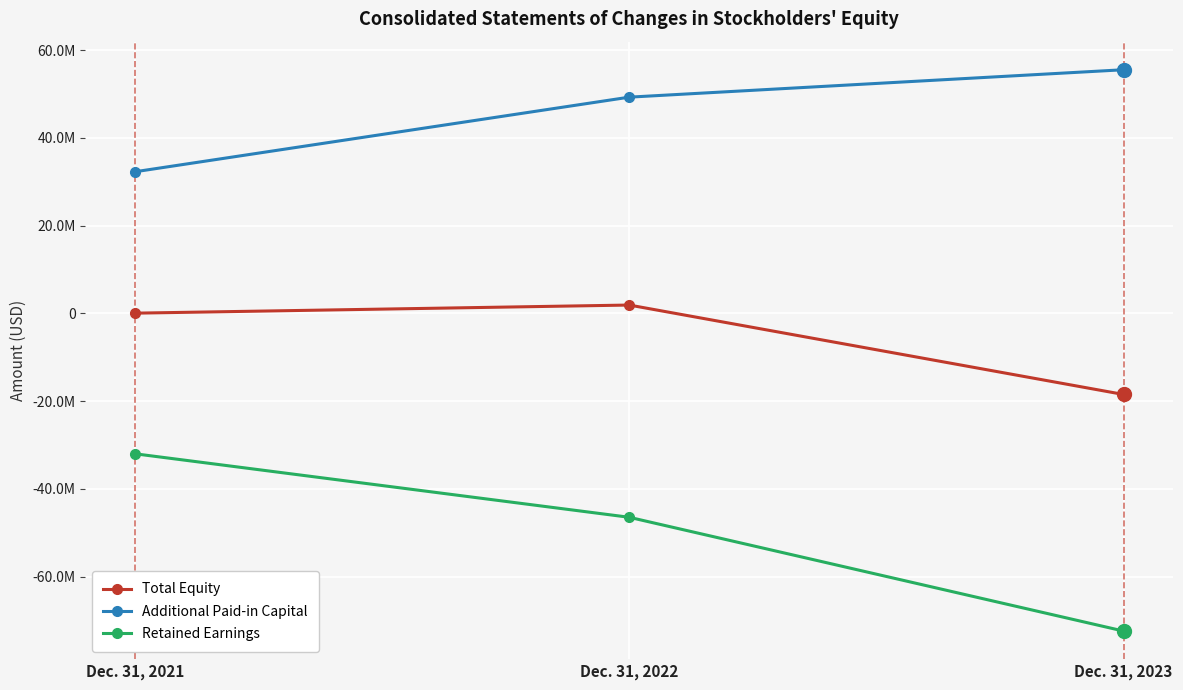

The Retained Earnings series shows -74375534 at Dec. 31, 2022. True or false?

False